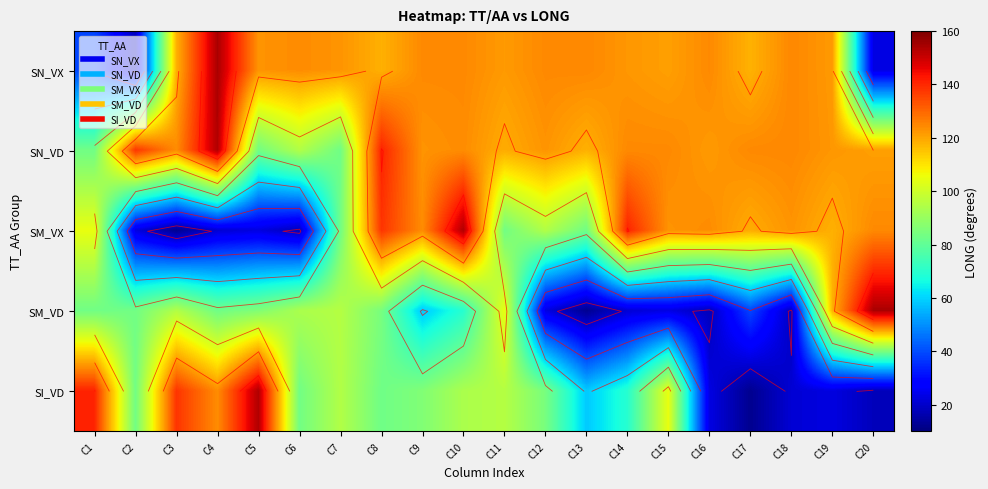

Is it true that SN_VD equals 124.7 at C18?

True